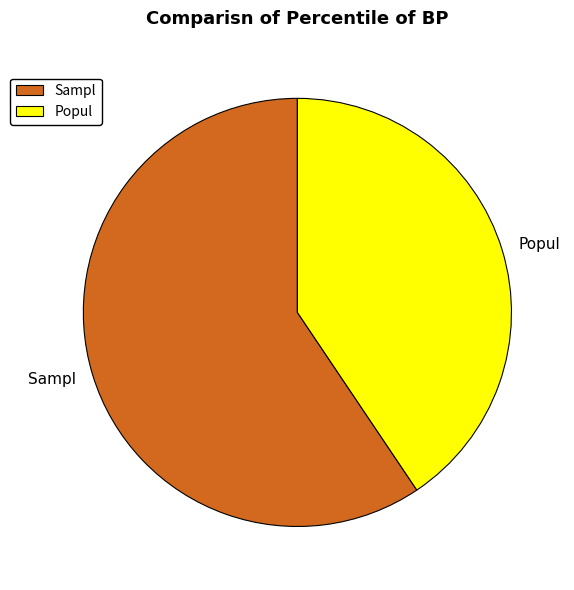

The Sampl slice represents 59% of the pie. True or false?

True